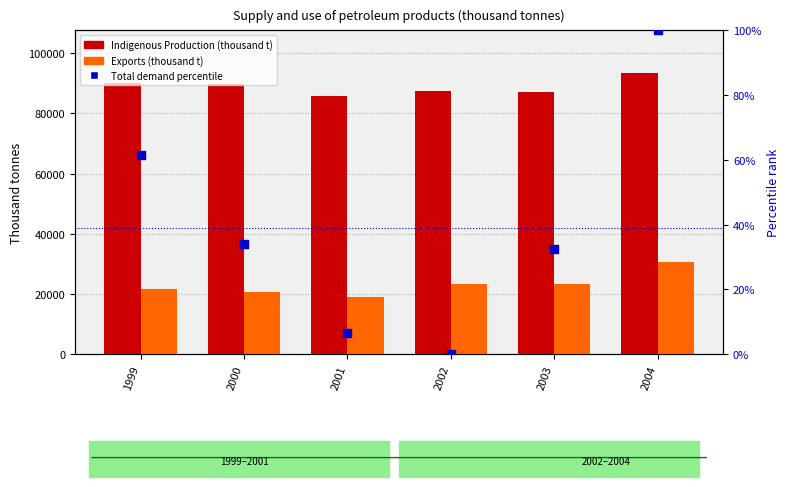

Which series reaches the maximum Y coordinate?

Indigenous Production